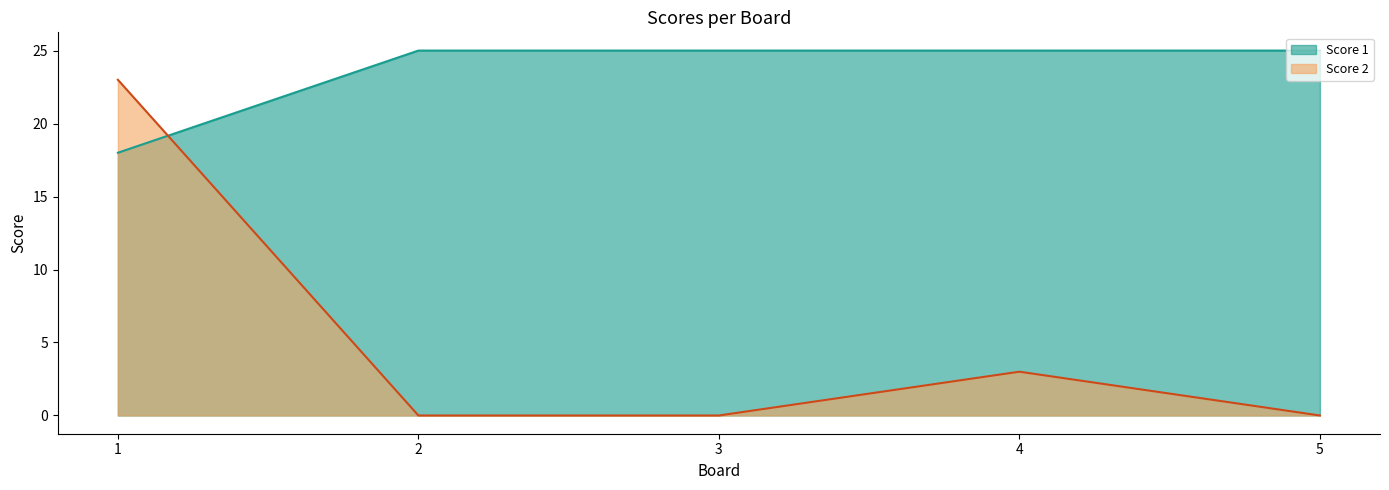

Where do Score 1 and Score 2 first cross each other?

1 and 2